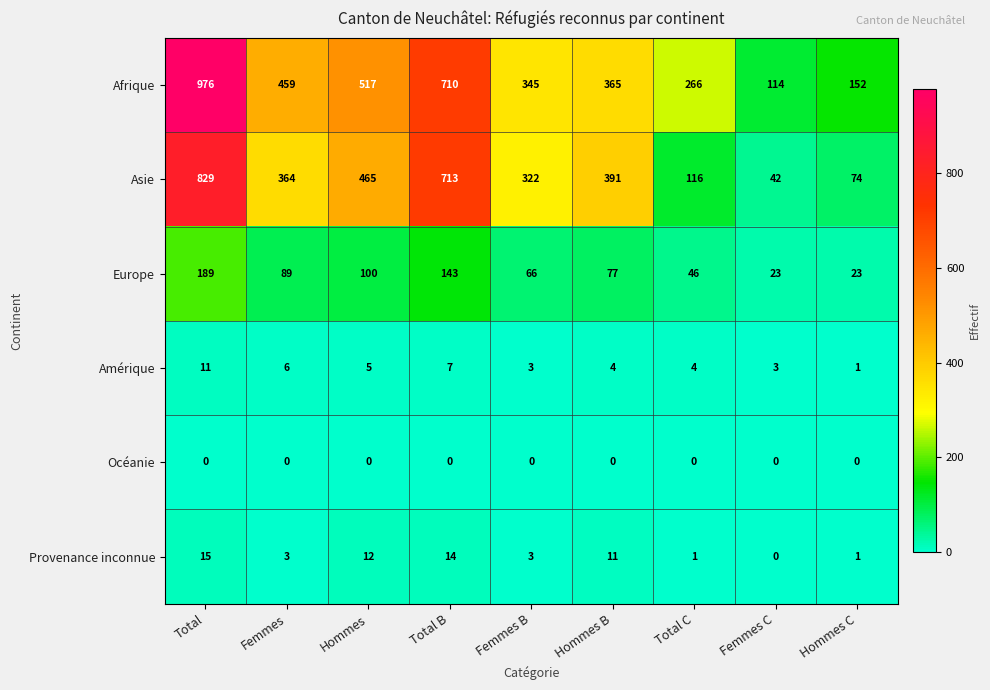

Count the number of categories in the chart.

9